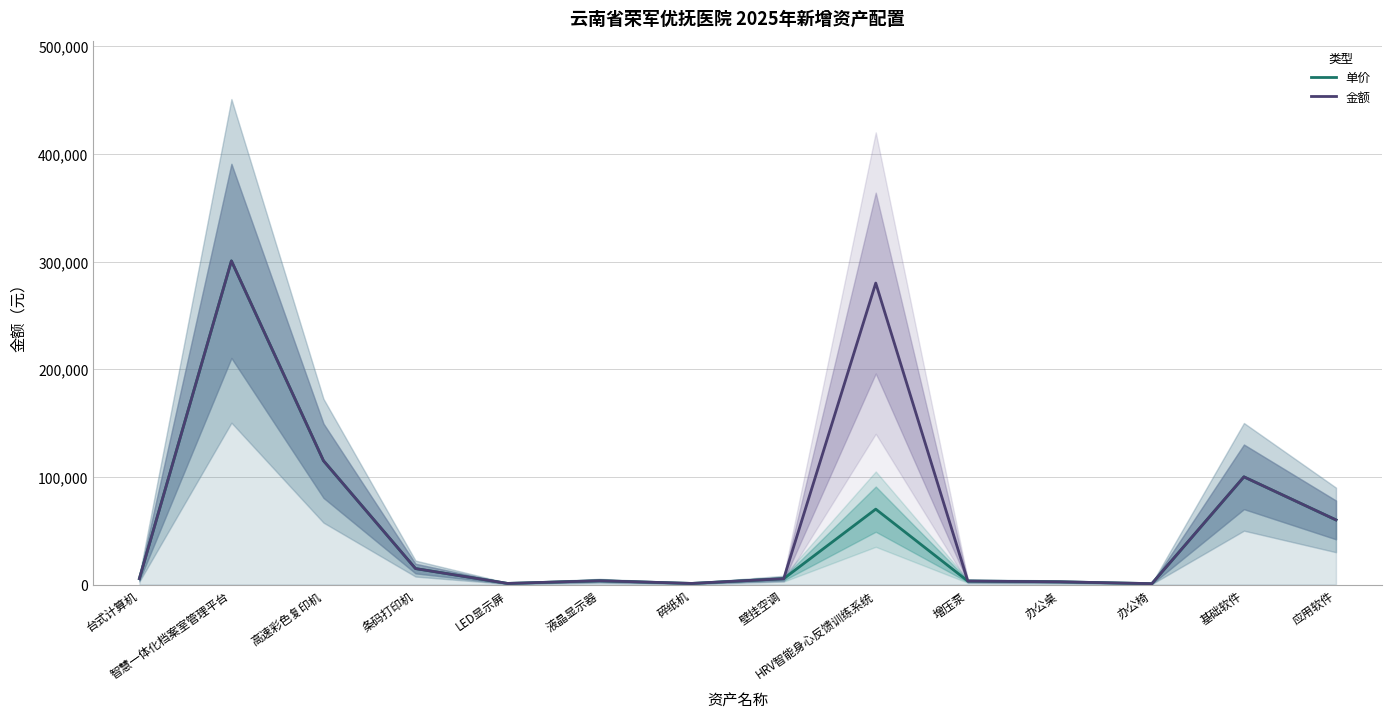

What is the value of the 单价 point at the 6th from the left?

3500